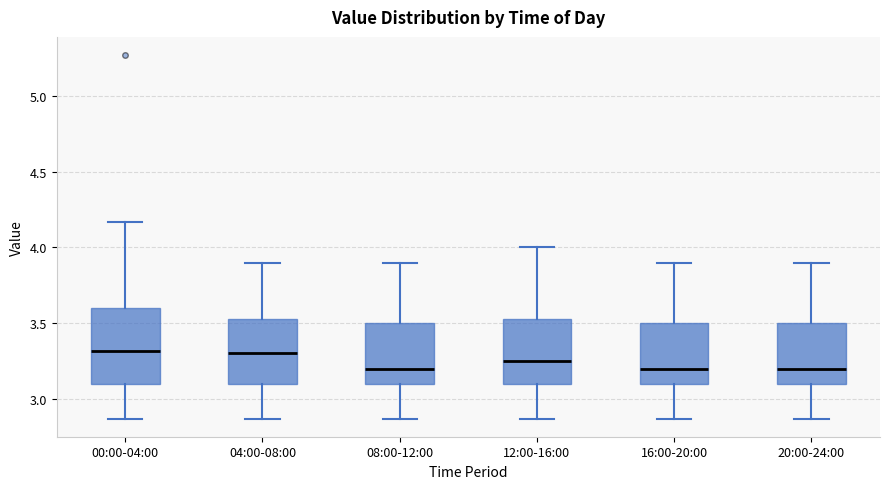

Which box is the tallest, from its lower edge to its upper edge?

00:00-04:00